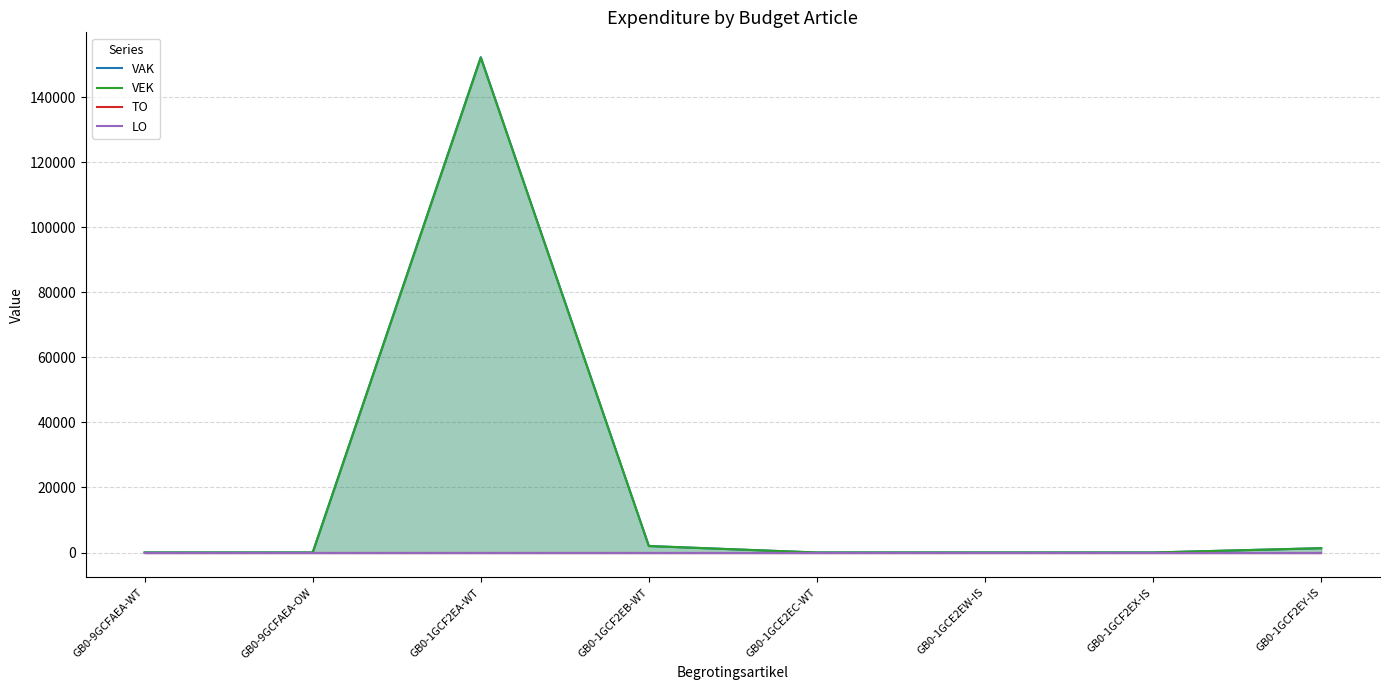

At which label does VEK reach its peak?

GB0-1GCF2EA-WT